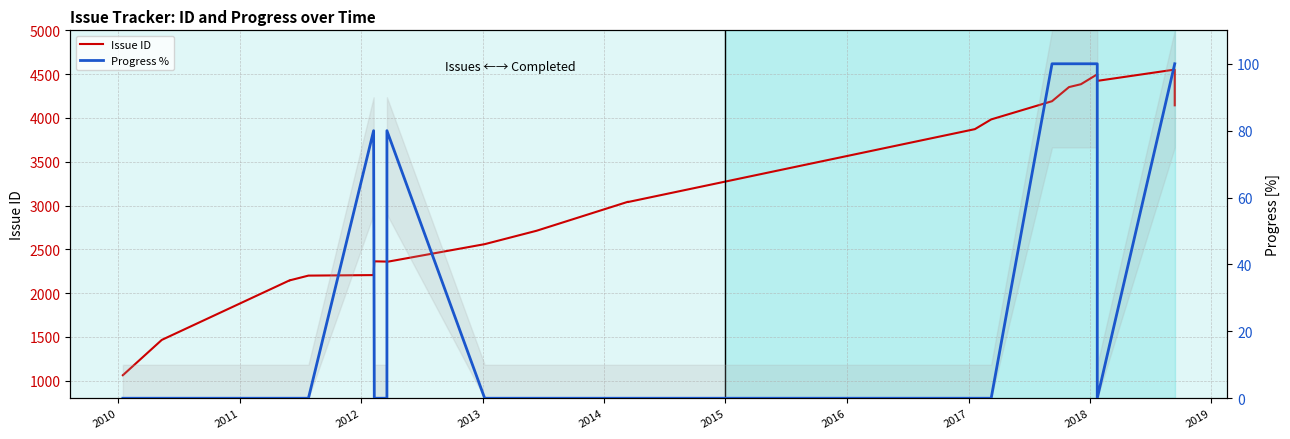

What is the difference between the maximum and minimum values in the Progress % series?

100